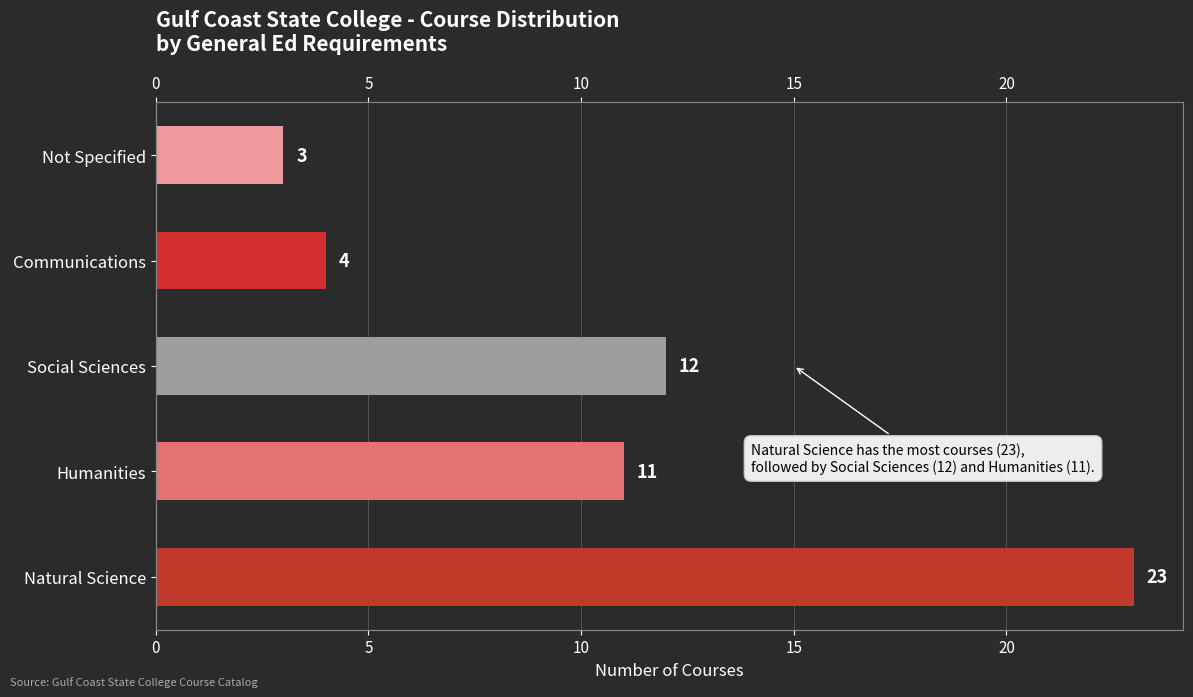

What is the value of the 4th bar from the left?

4